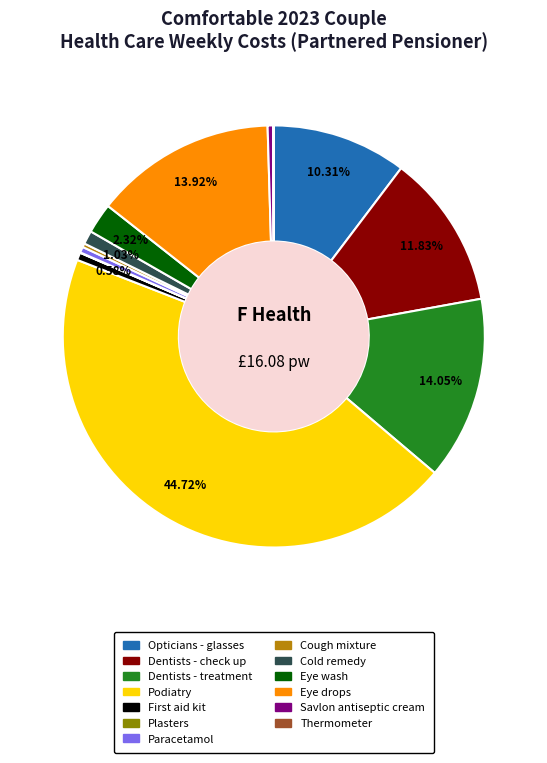

What percentage is the Eye wash slice, to the nearest percent?

2%